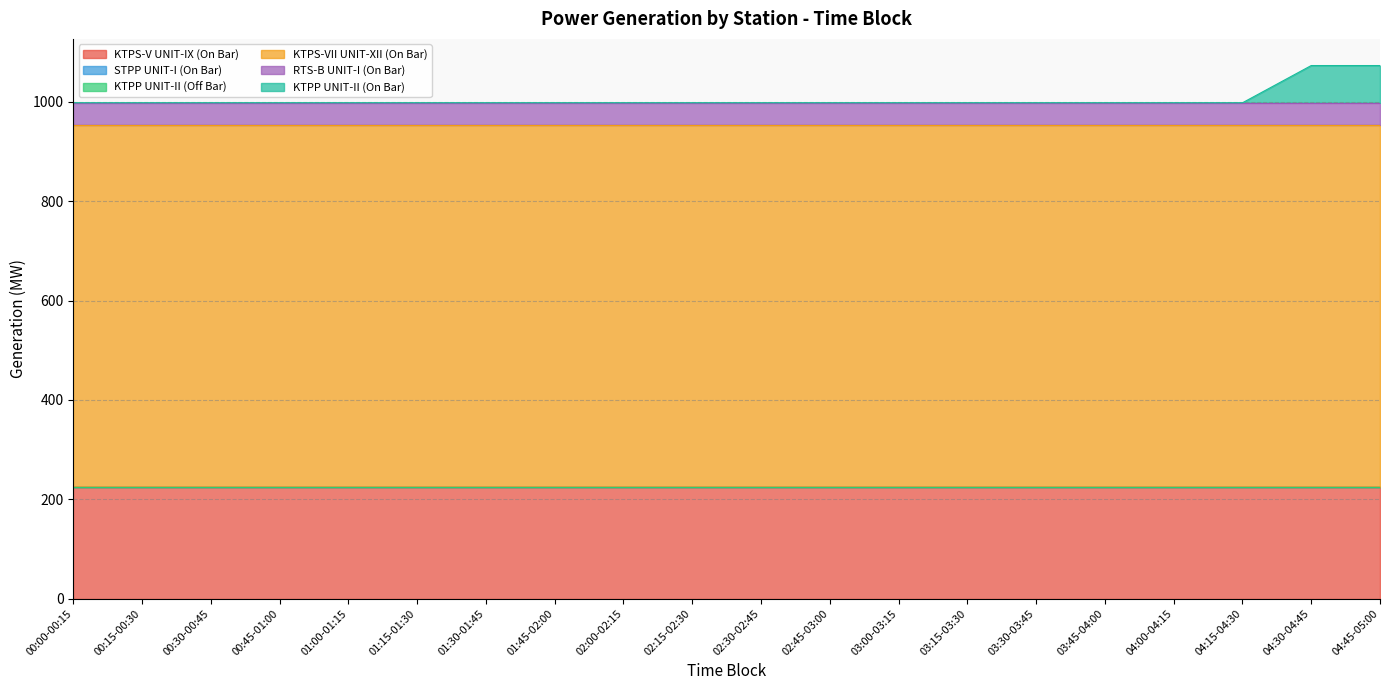

True or false: STPP UNIT-I (On Bar) has more than 1 interior local peaks.

False